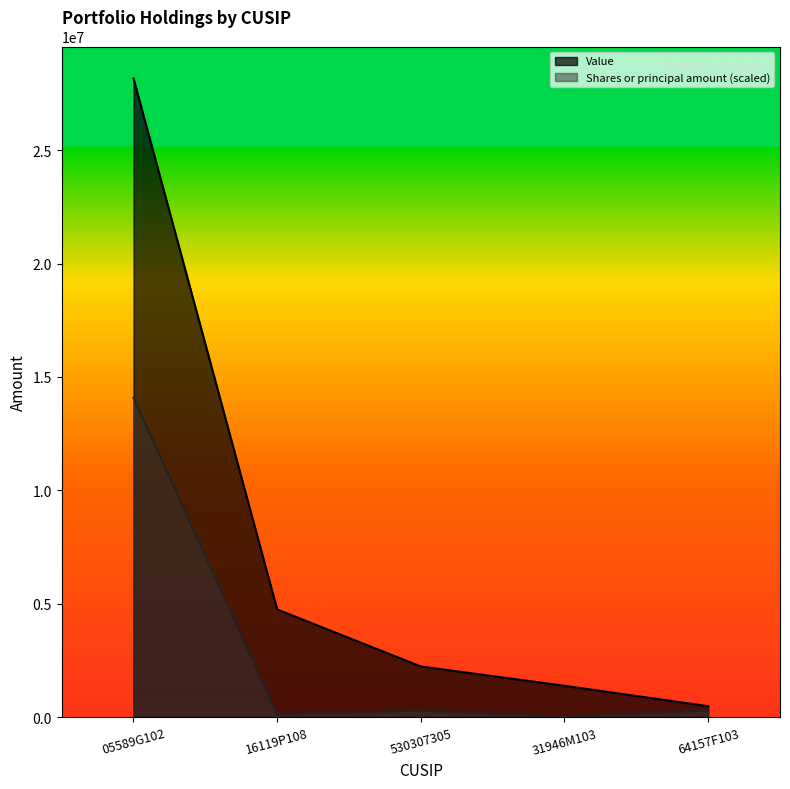

What is the average value of the Value series?

7400273.0